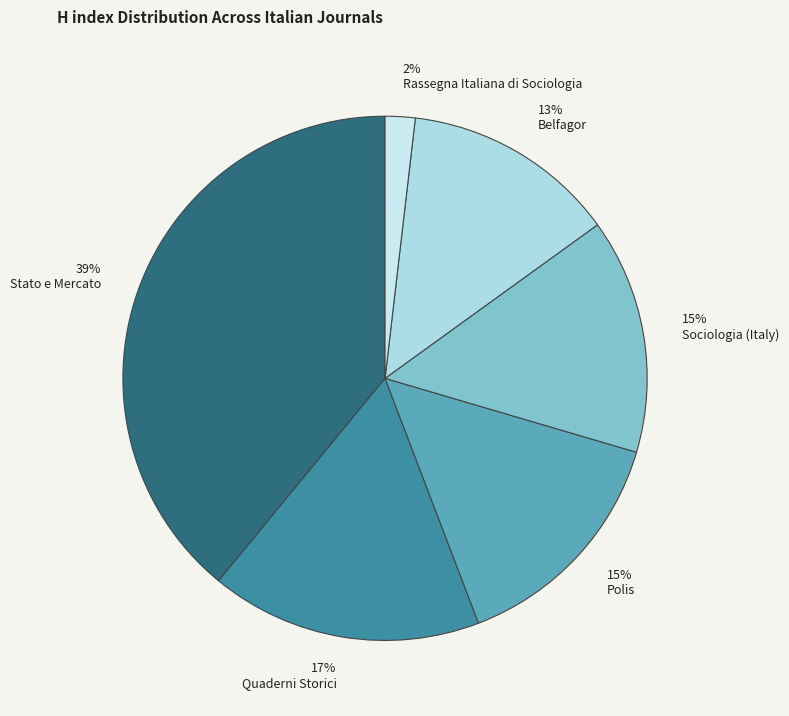

Is Quaderni Storici the majority of the pie?

No